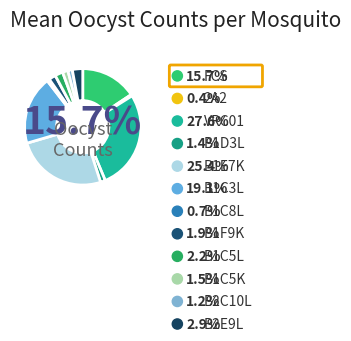

Which slice is the smallest?

2A2